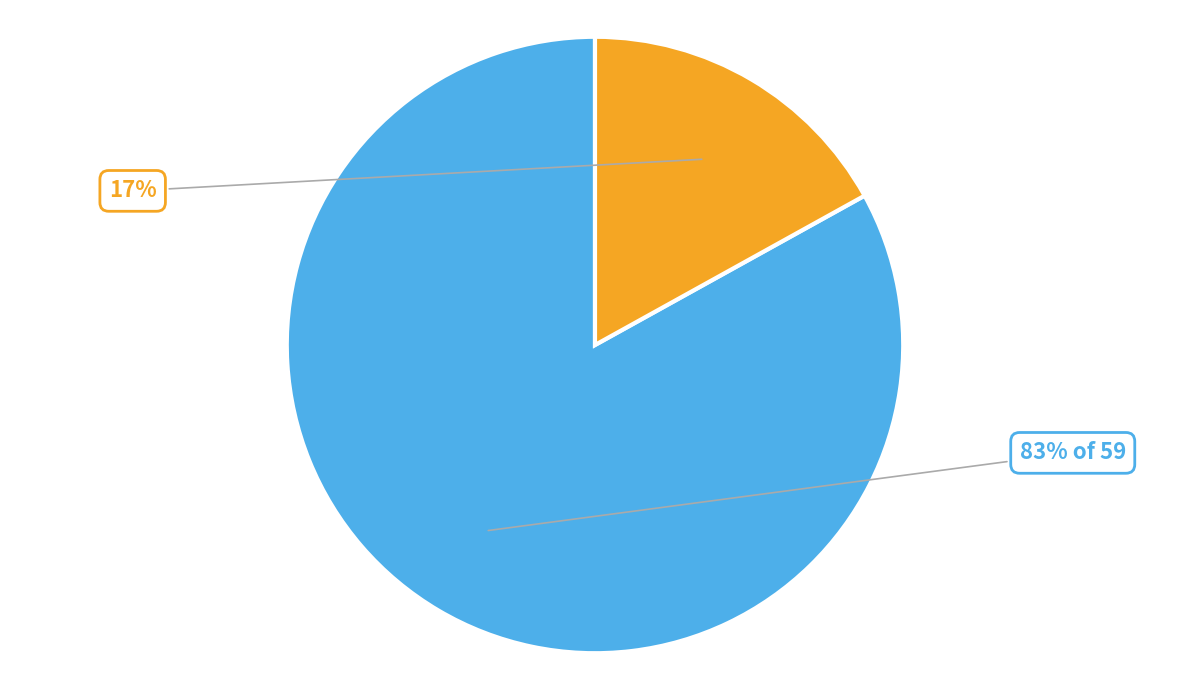

How many segments does this pie chart have?

2